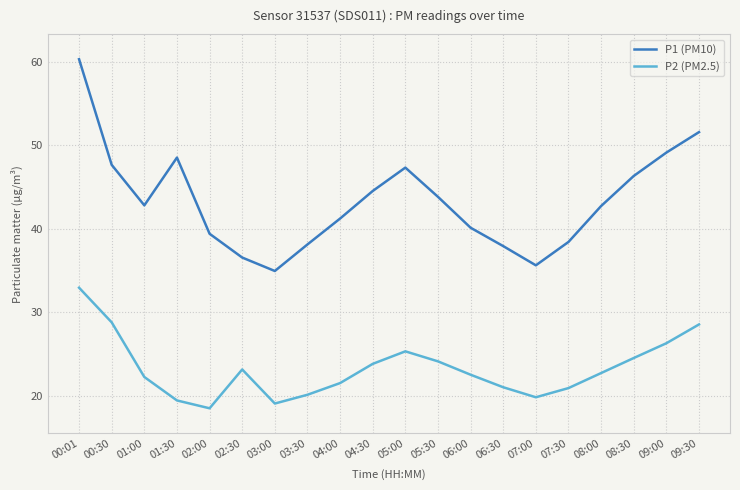

Is the value of P2 (PM2.5) at 03:30 greater than the value of P1 (PM10) at 05:30?

No